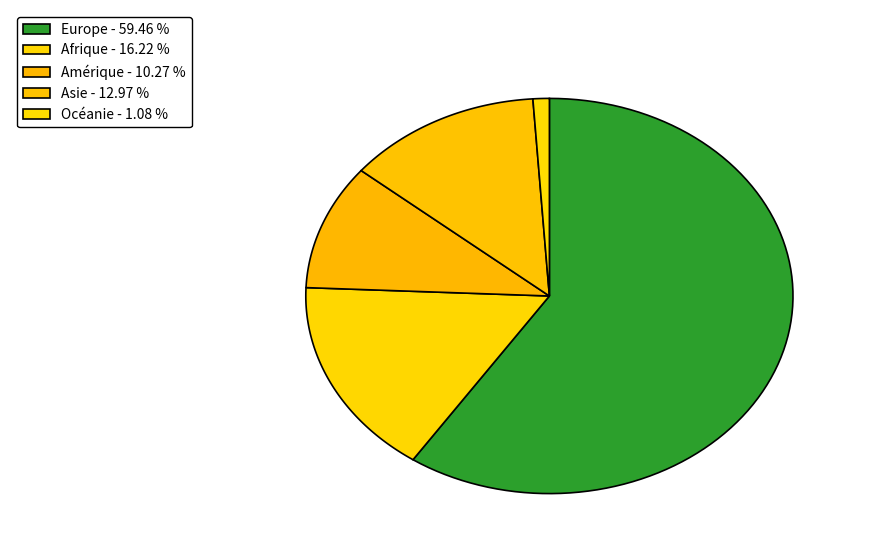

To the nearest percent, what is the difference between the largest and smallest slice percentages?

58%